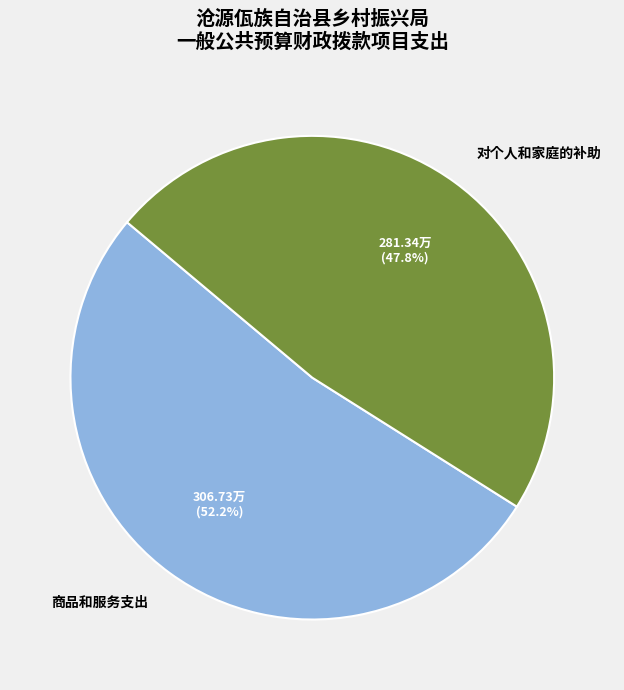

Which category has the biggest portion of the pie?

商品和服务支出